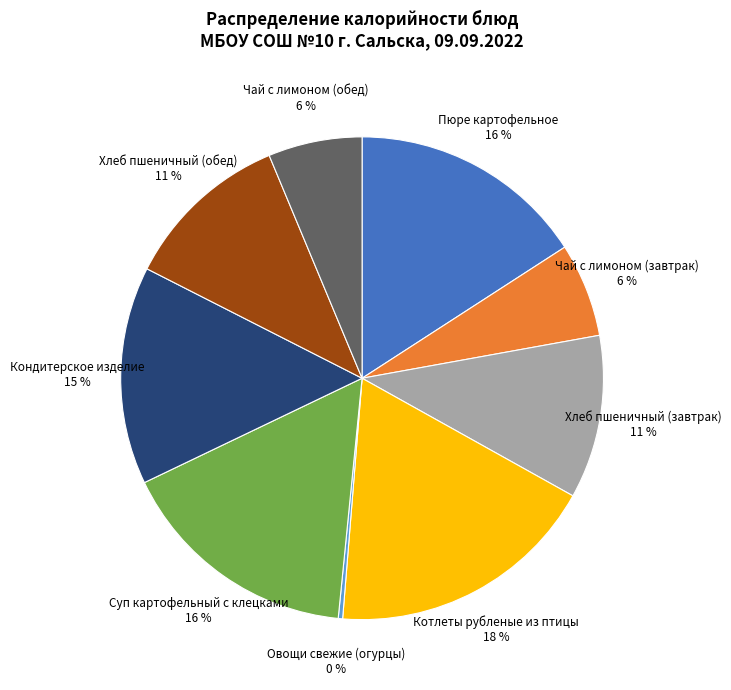

Between Чай с лимоном (завтрак) 6 % and Суп картофельный с клецками 16 %, which is larger?

Суп картофельный с клецками 16 %